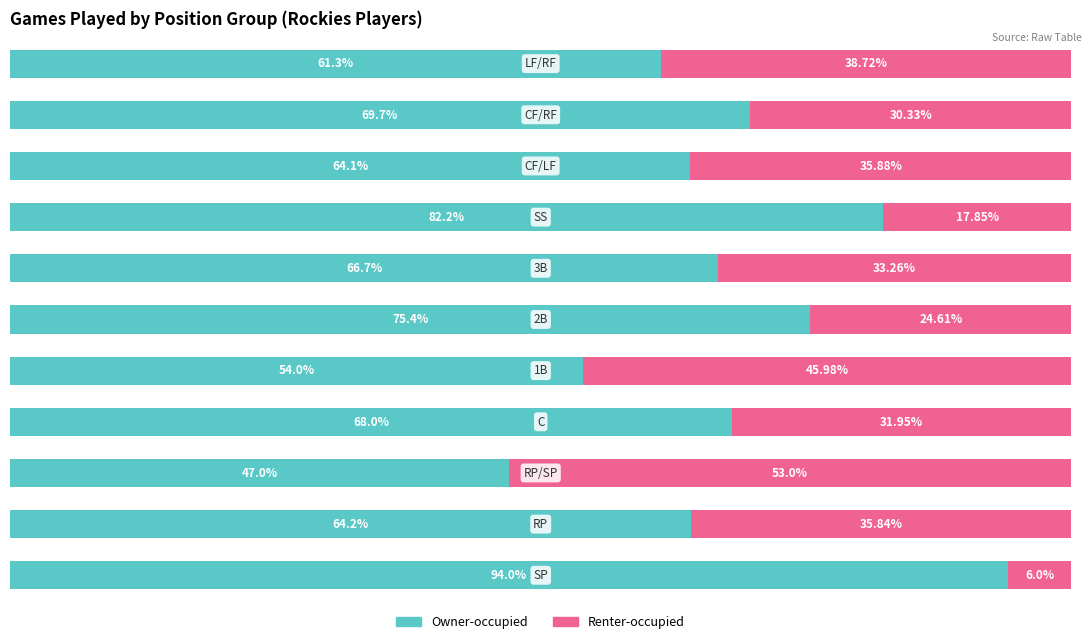

What are all the series names shown in the legend?

Owner-occupied, Renter-occupied